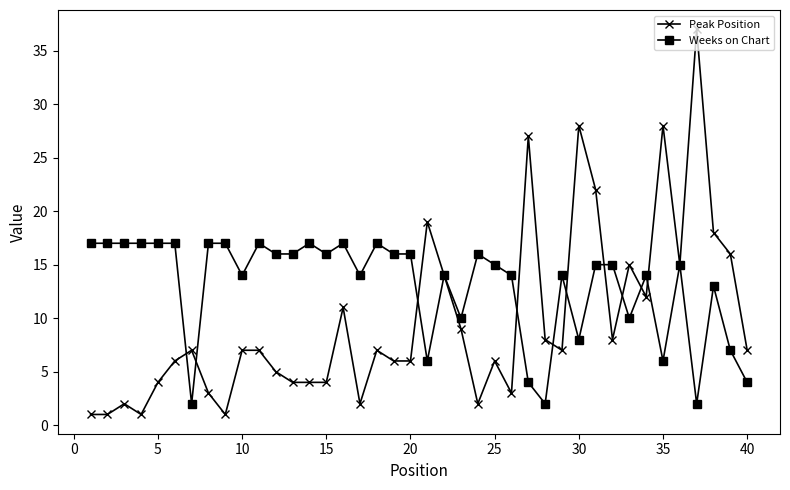

What is the sum of all Peak Position values?

390